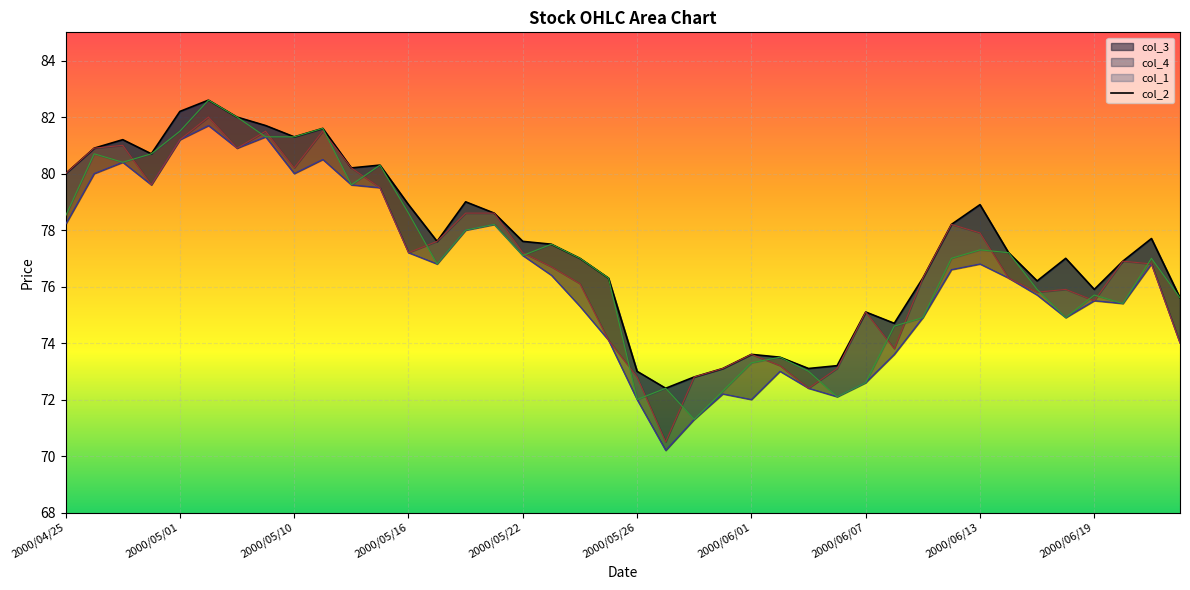

Reading left to right, extract all data points from this chart.

col_1: 2000/04/25=78.5	2000/04/26=80.7	2000/04/27=80.4	2000/04/28=80.7	2000/05/01=81.5	2000/05/02=82.6	2000/05/08=82.0	2000/05/09=81.3	2000/05/10=81.3	2000/05/11=81.6	2000/05/12=79.6	2000/05/15=80.3	2000/05/16=78.6	2000/05/17=76.8	2000/05/18=78.0	2000/05/19=78.2	2000/05/22=77.1	2000/05/23=77.5	2000/05/24=77.0	2000/05/25=76.3	2000/05/26=72.0	2000/05/29=72.4	2000/05/30=71.3	2000/05/31=72.3	2000/06/01=73.3	2000/06/02=73.5	2000/06/05=73.0	2000/06/06=72.1	2000/06/07=72.6	2000/06/08=74.6	2000/06/09=74.9	2000/06/12=77.0	2000/06/13=77.3	2000/06/14=77.2	2000/06/15=75.9	2000/06/16=74.9	2000/06/19=75.7	2000/06/20=75.4	2000/06/21=77.0	2000/06/22=75.6
col_2: 2000/04/25=80.0	2000/04/26=80.9	2000/04/27=81.2	2000/04/28=80.7	2000/05/01=82.2	2000/05/02=82.6	2000/05/08=82.0	2000/05/09=81.7	2000/05/10=81.3	2000/05/11=81.6	2000/05/12=80.2	2000/05/15=80.3	2000/05/16=78.9	2000/05/17=77.6	2000/05/18=79.0	2000/05/19=78.6	2000/05/22=77.6	2000/05/23=77.5	2000/05/24=77.0	2000/05/25=76.3	2000/05/26=73.0	2000/05/29=72.4	2000/05/30=72.8	2000/05/31=73.1	2000/06/01=73.6	2000/06/02=73.5	2000/06/05=73.1	2000/06/06=73.2	2000/06/07=75.1	2000/06/08=74.7	2000/06/09=76.3	2000/06/12=78.2	2000/06/13=78.9	2000/06/14=77.2	2000/06/15=76.2	2000/06/16=77.0	2000/06/19=75.9	2000/06/20=76.9	2000/06/21=77.7	2000/06/22=75.6
col_3: 2000/04/25=78.2	2000/04/26=80.0	2000/04/27=80.4	2000/04/28=79.6	2000/05/01=81.2	2000/05/02=81.7	2000/05/08=80.9	2000/05/09=81.3	2000/05/10=80.0	2000/05/11=80.5	2000/05/12=79.6	2000/05/15=79.5	2000/05/16=77.2	2000/05/17=76.8	2000/05/18=78.0	2000/05/19=78.2	2000/05/22=77.1	2000/05/23=76.4	2000/05/24=75.3	2000/05/25=74.1	2000/05/26=72.0	2000/05/29=70.2	2000/05/30=71.3	2000/05/31=72.2	2000/06/01=72.0	2000/06/02=73.0	2000/06/05=72.4	2000/06/06=72.1	2000/06/07=72.6	2000/06/08=73.6	2000/06/09=74.9	2000/06/12=76.6	2000/06/13=76.8	2000/06/14=76.3	2000/06/15=75.7	2000/06/16=74.9	2000/06/19=75.5	2000/06/20=75.4	2000/06/21=76.8	2000/06/22=74.0
col_4: 2000/04/25=80.0	2000/04/26=80.9	2000/04/27=81.0	2000/04/28=79.6	2000/05/01=81.2	2000/05/02=82.0	2000/05/08=80.9	2000/05/09=81.5	2000/05/10=80.2	2000/05/11=81.5	2000/05/12=80.2	2000/05/15=79.5	2000/05/16=77.2	2000/05/17=77.6	2000/05/18=78.6	2000/05/19=78.6	2000/05/22=77.2	2000/05/23=76.7	2000/05/24=76.1	2000/05/25=74.1	2000/05/26=72.8	2000/05/29=70.5	2000/05/30=72.8	2000/05/31=73.1	2000/06/01=73.6	2000/06/02=73.2	2000/06/05=72.4	2000/06/06=73.1	2000/06/07=75.1	2000/06/08=73.8	2000/06/09=76.3	2000/06/12=78.2	2000/06/13=77.9	2000/06/14=76.3	2000/06/15=75.8	2000/06/16=75.9	2000/06/19=75.5	2000/06/20=76.9	2000/06/21=76.8	2000/06/22=74.0